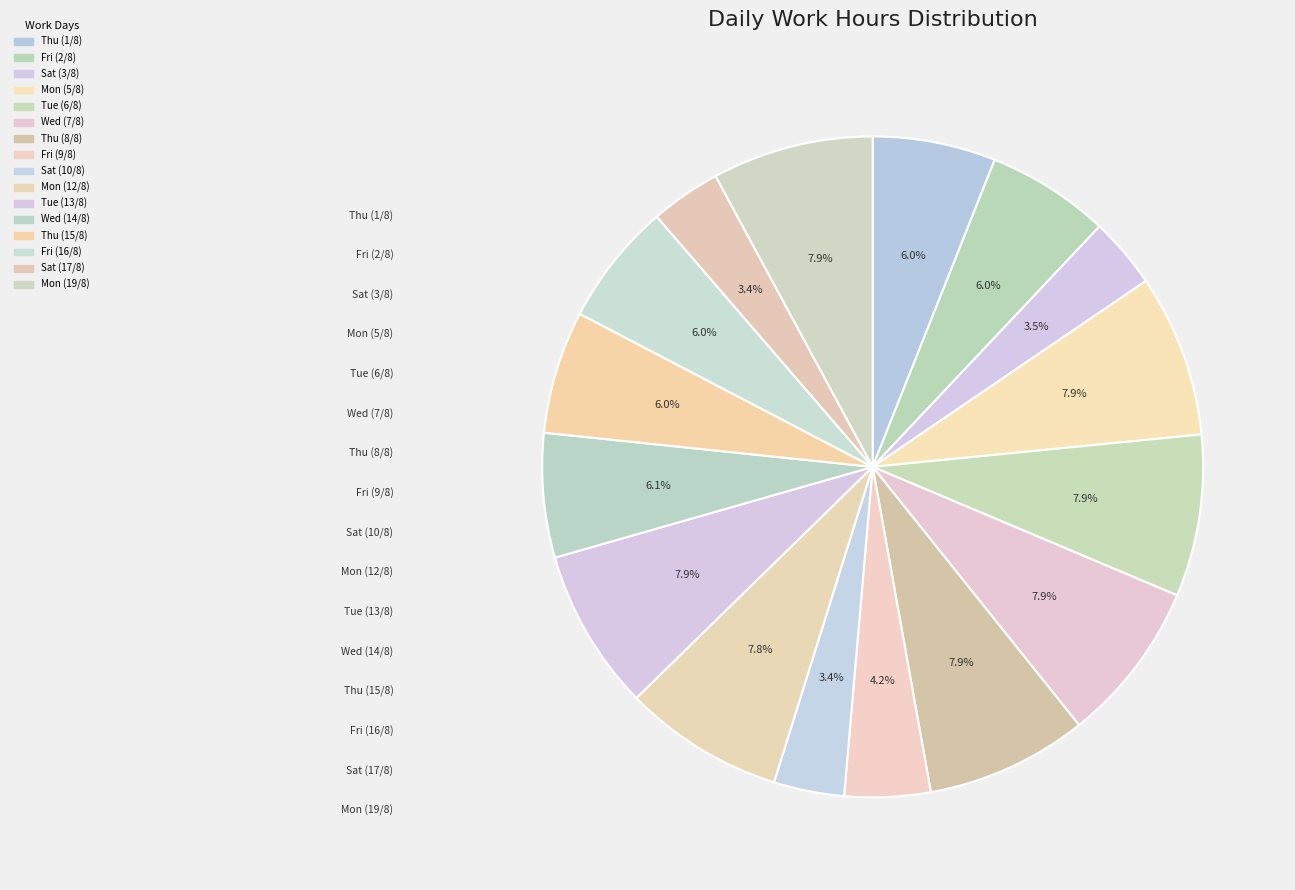

Count the number of slices in the pie.

16